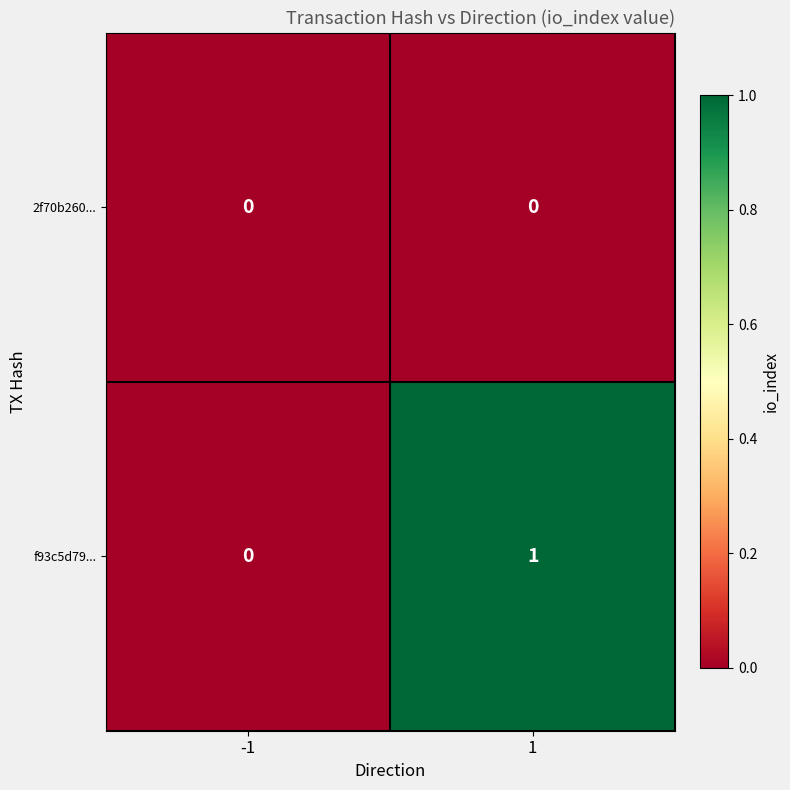

List the series in order of their overall mean, highest first.

f93c5d79..., 2f70b260...